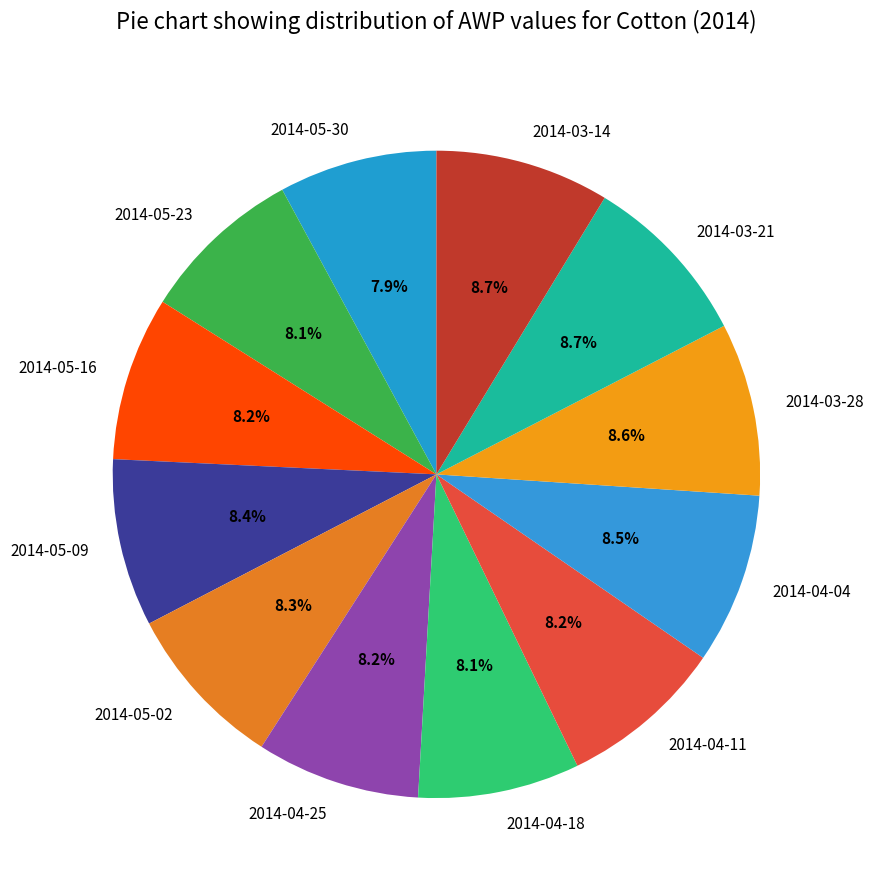

True or false: 2014-05-09 accounts for 8% of the total.

True